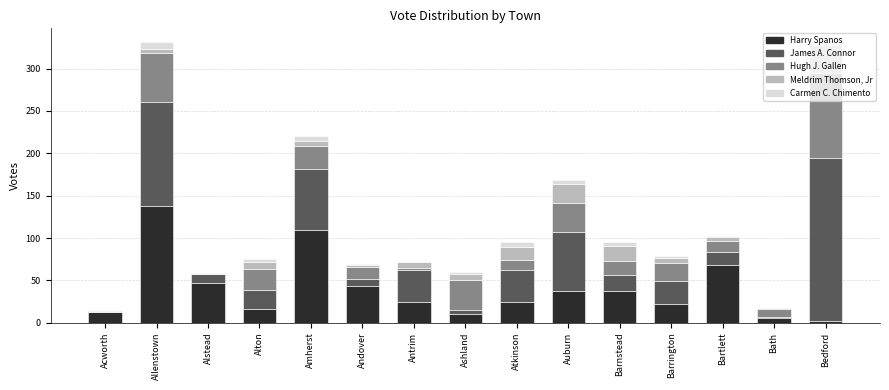

What are all the series names shown in the legend?

Harry Spanos, James A. Connor, Hugh J. Gallen, Meldrim Thomson, Jr, Carmen C. Chimento